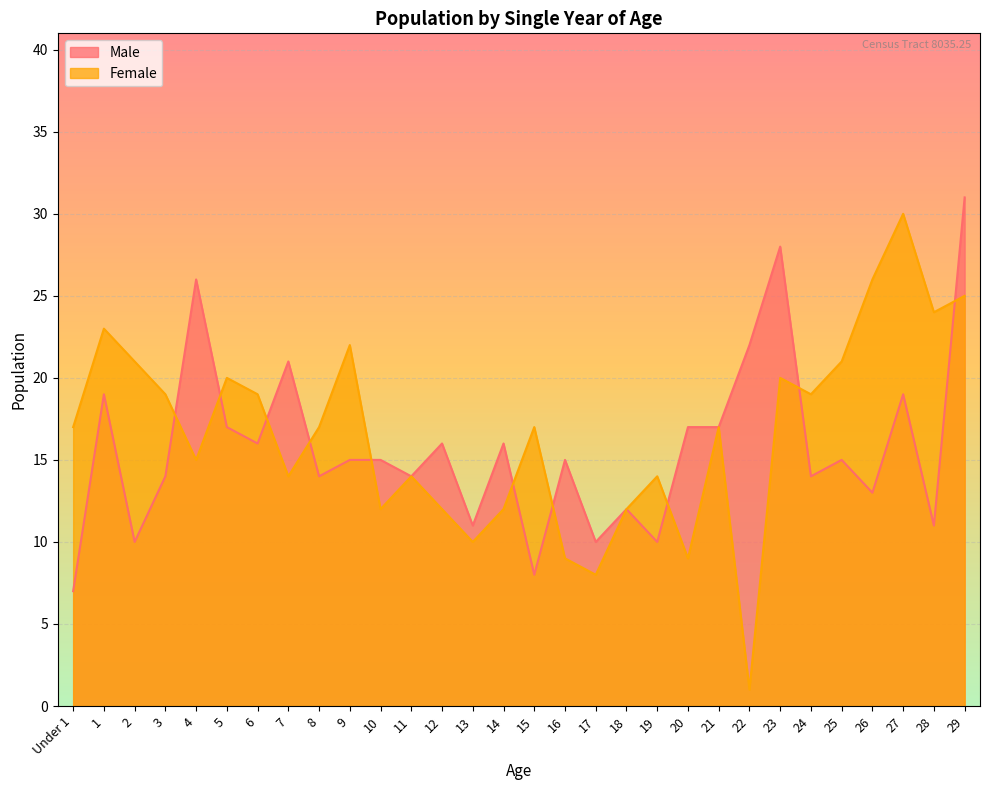

How many values in the Female series are below 17?

13